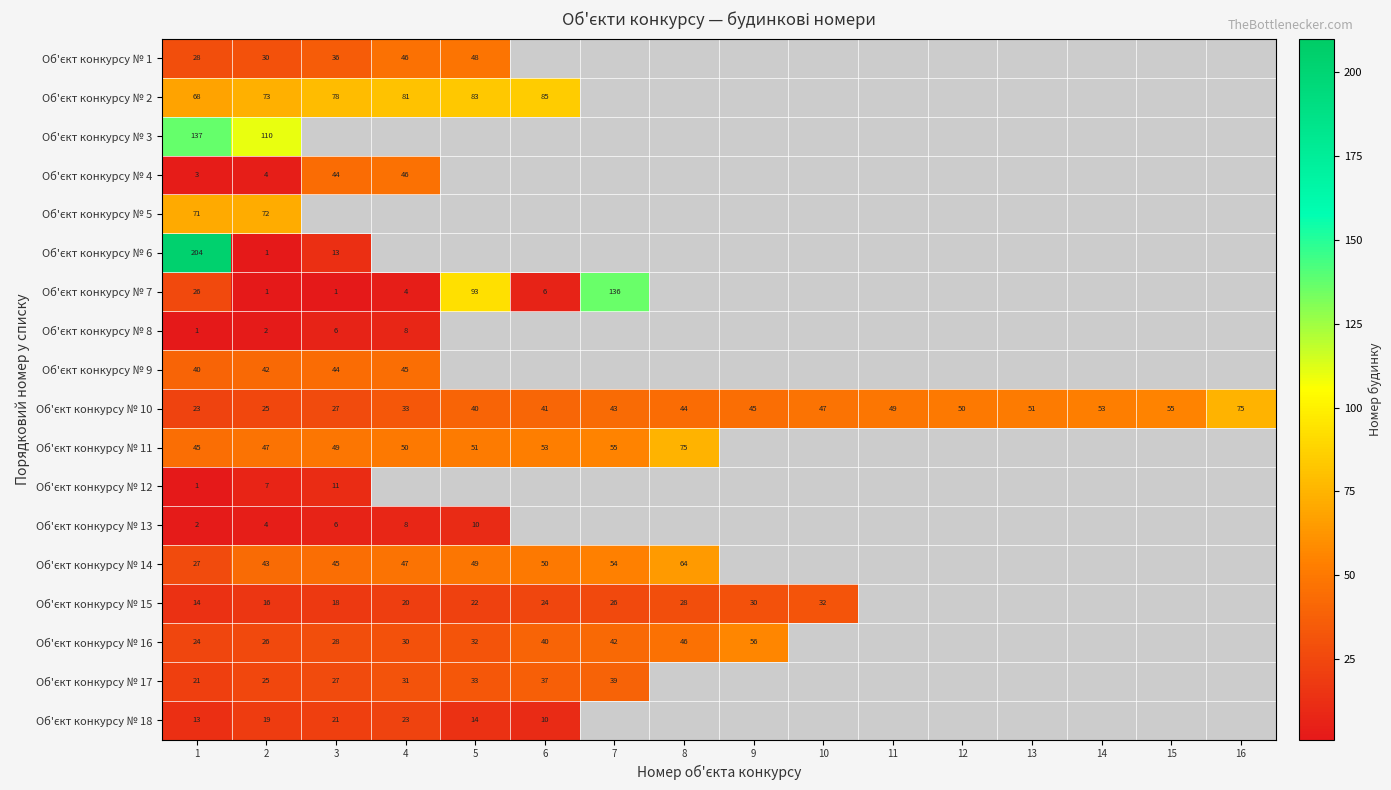

At how many categories does at least one series exceed 122?

2